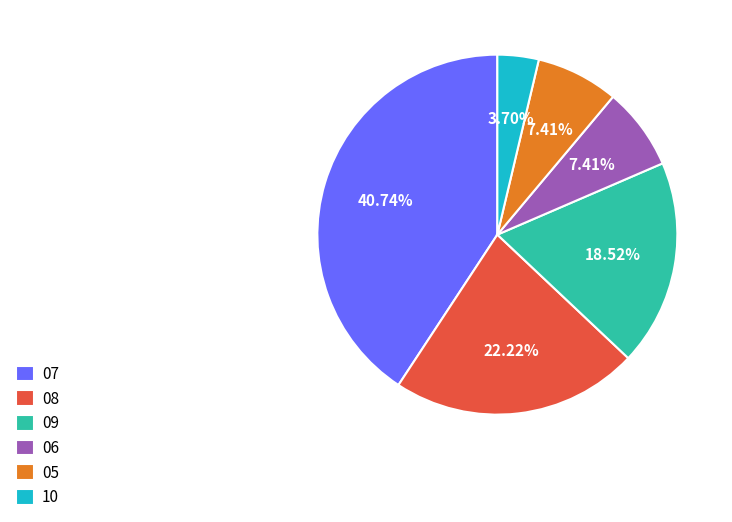

The 05 slice represents 16% of the pie. True or false?

False